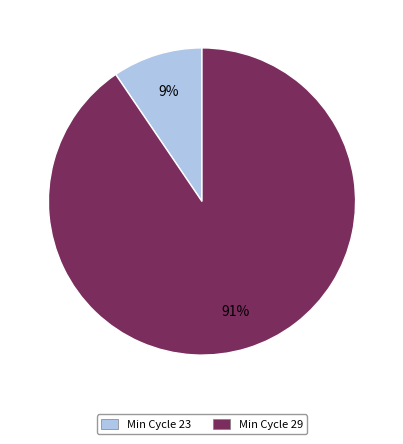

Do Min Cycle 23 and Min Cycle 29 together represent more than half of the pie?

Yes